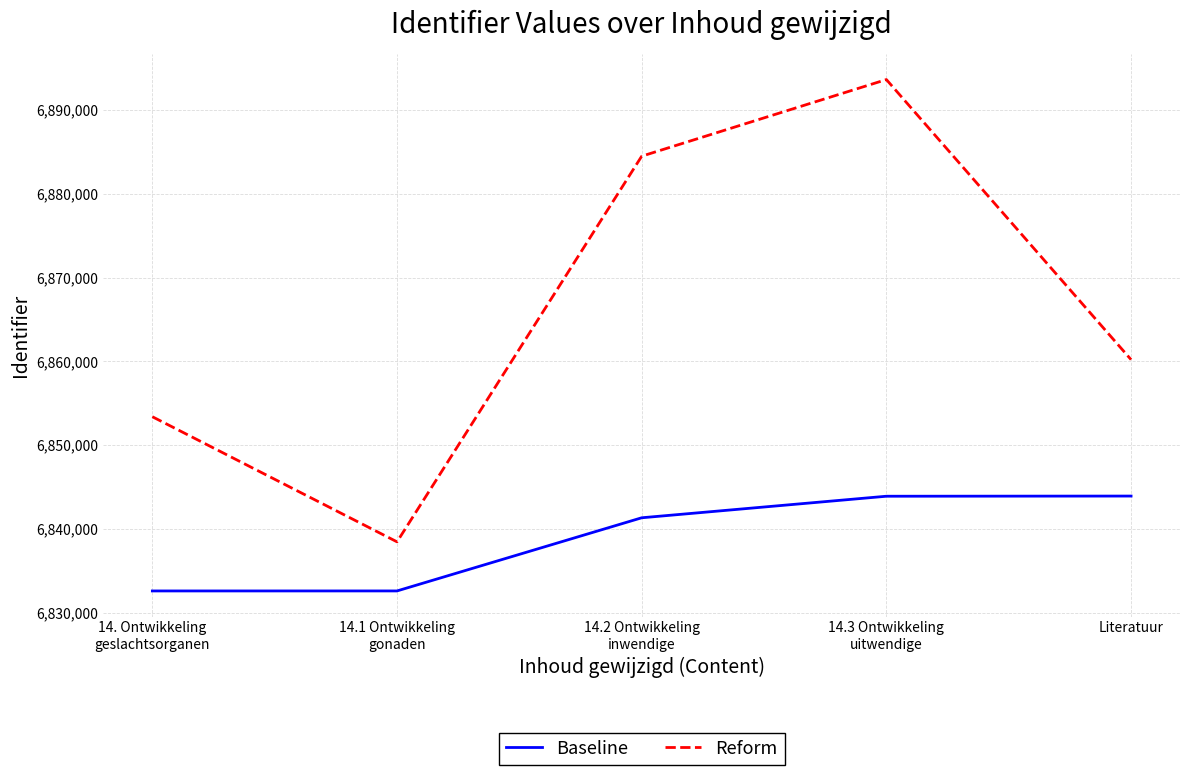

True or false: Reform and Baseline cross at least once.

False